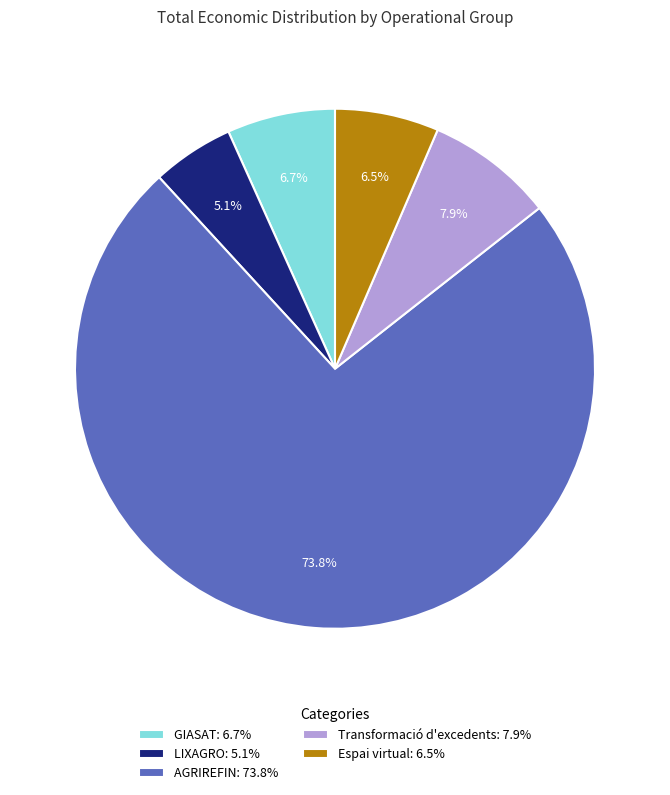

Do GIASAT and Espai virtual together represent more than half of the pie?

No